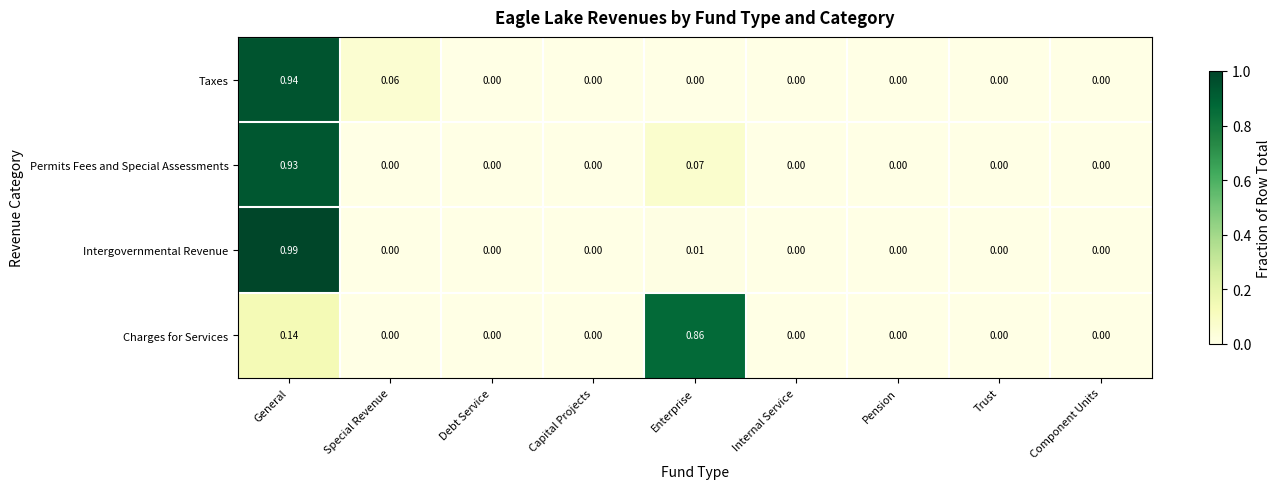

Which category has the highest value in the Permits Fees and Special Assessments series?

General